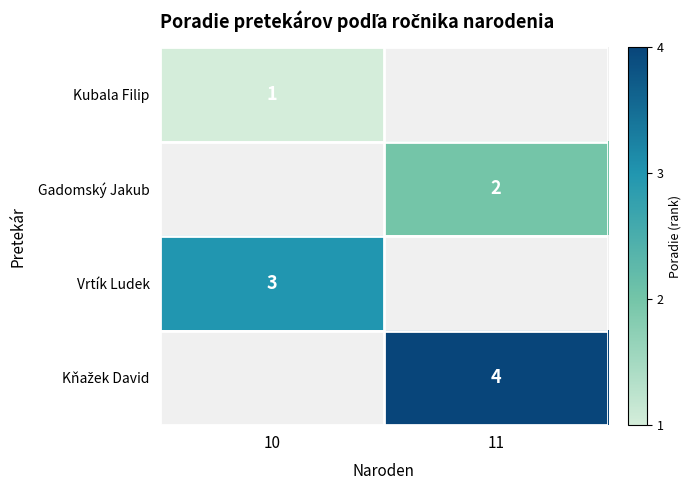

Is it true that Vrtík Ludek equals 3 at 10?

True